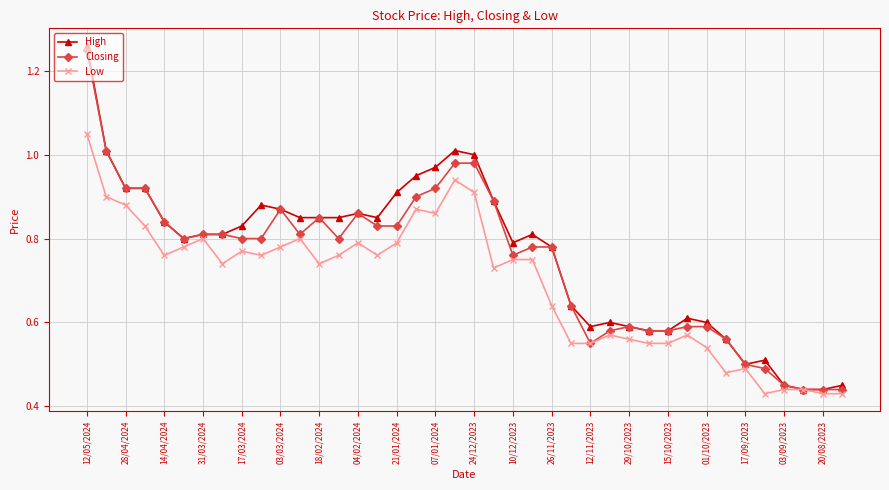

True or false: Low has more than 1 points higher than both neighbors.

True